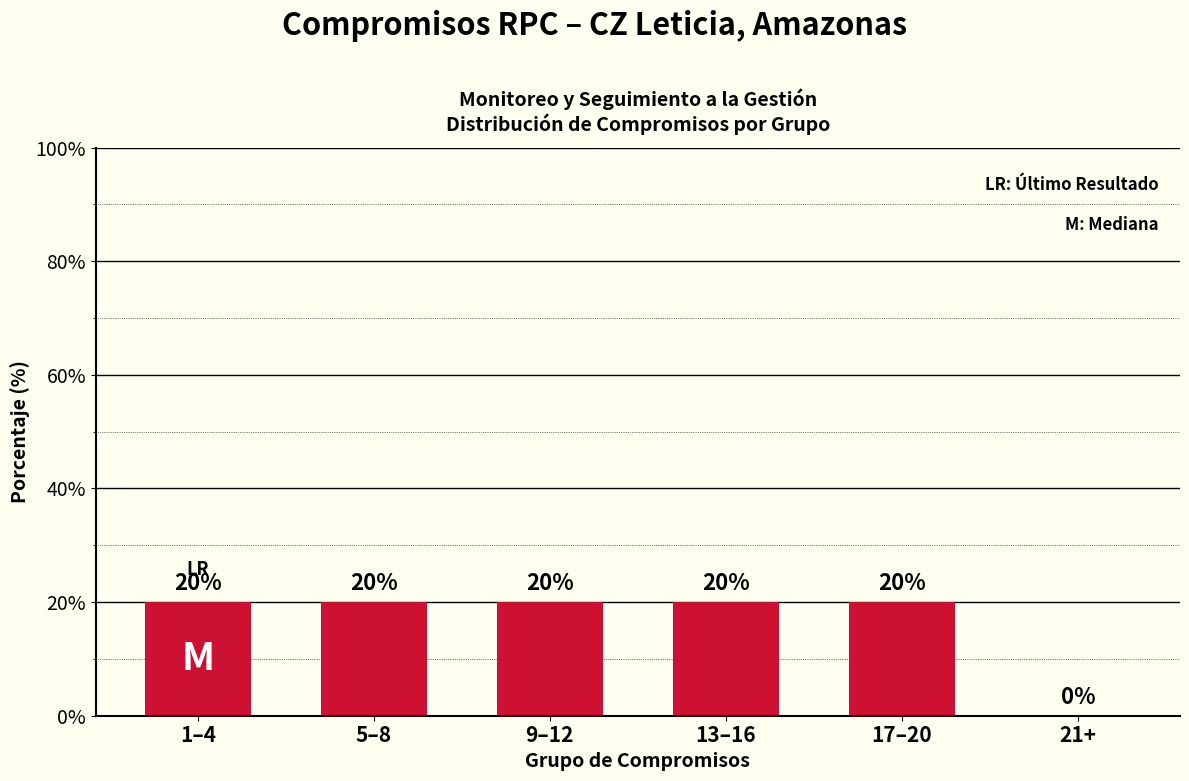

What is the change in value from 17–20 to 21+?

-20